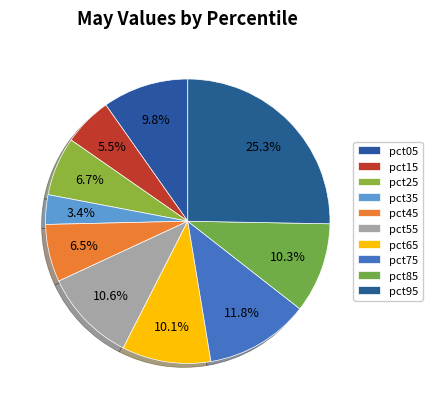

Rank the categories by value from highest to lowest.

pct95, pct75, pct55, pct85, pct65, pct05, pct25, pct45, pct15, pct35